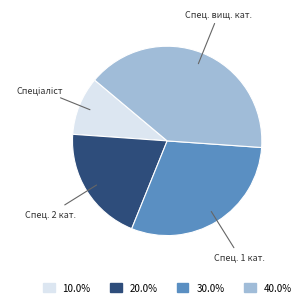

Is there a majority slice in this chart?

No